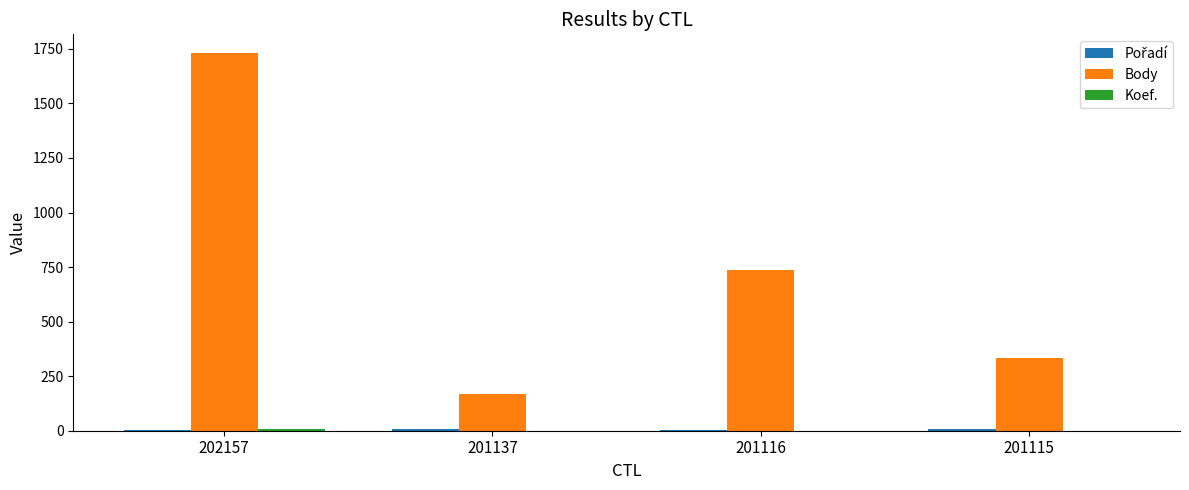

What is the total value across all series at 201115?

343